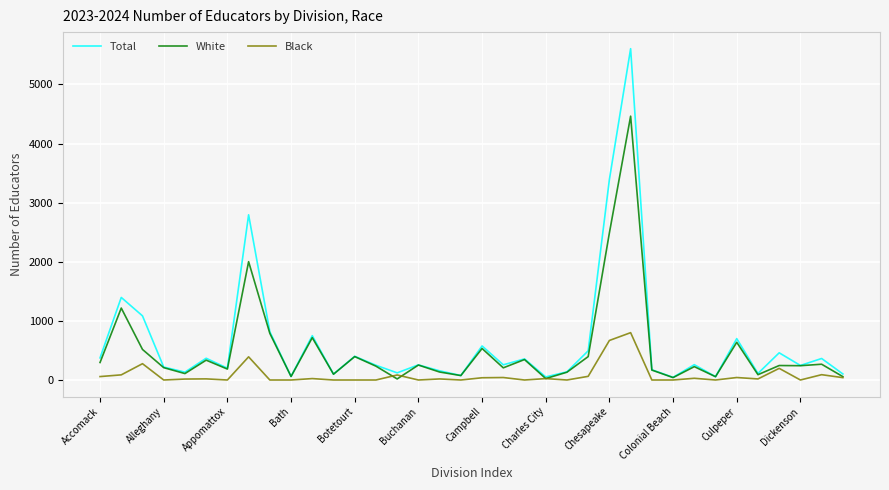

Which series has the largest range (max minus min)?

Total